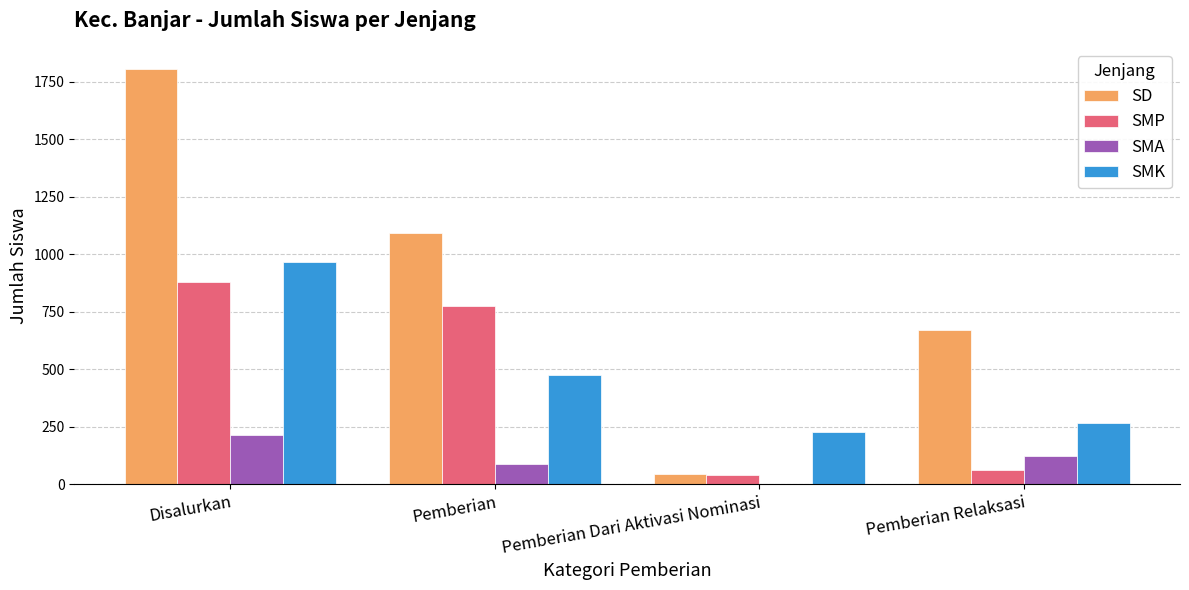

Which series has the largest range (max minus min)?

SD